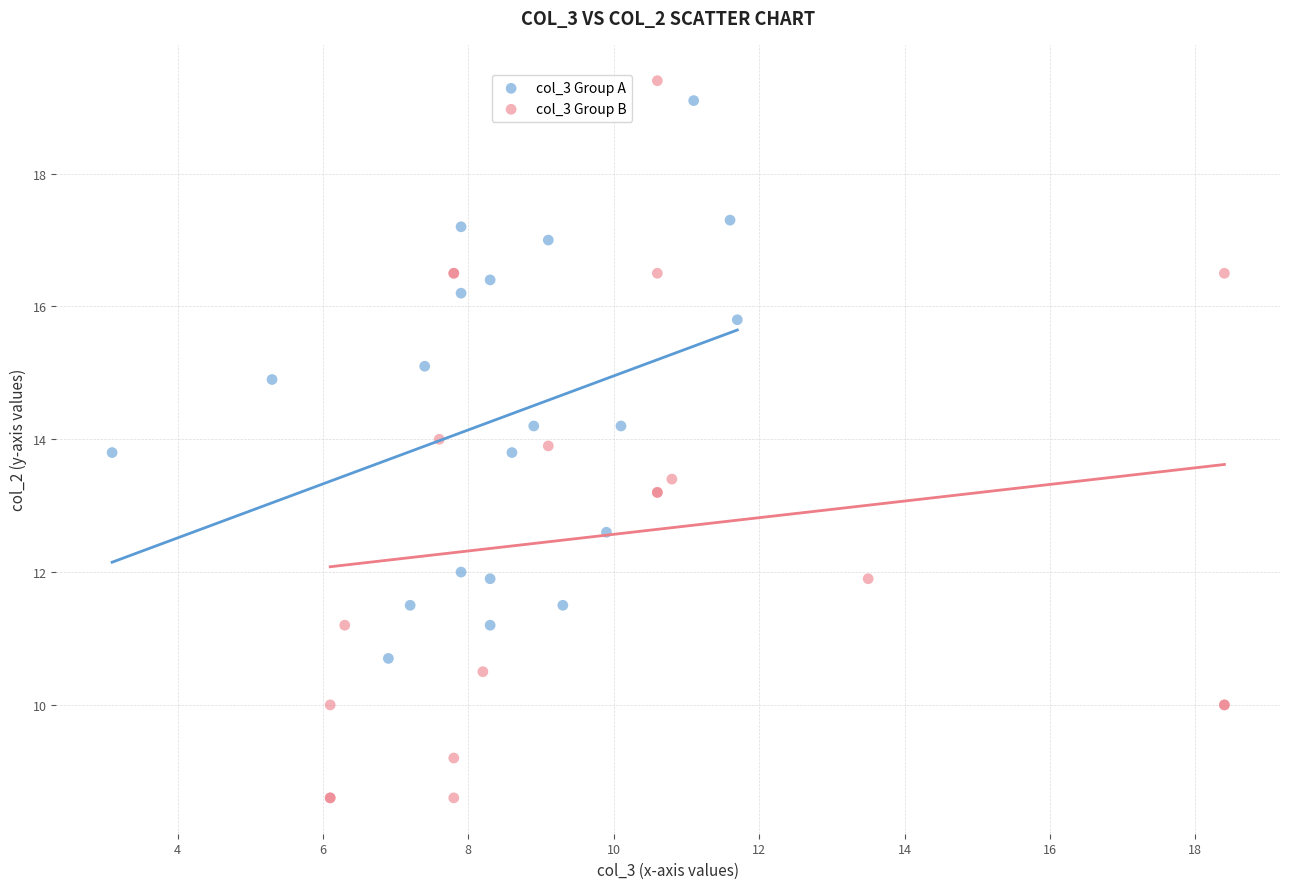

Which series reaches the minimum Y coordinate?

col_3 Group B